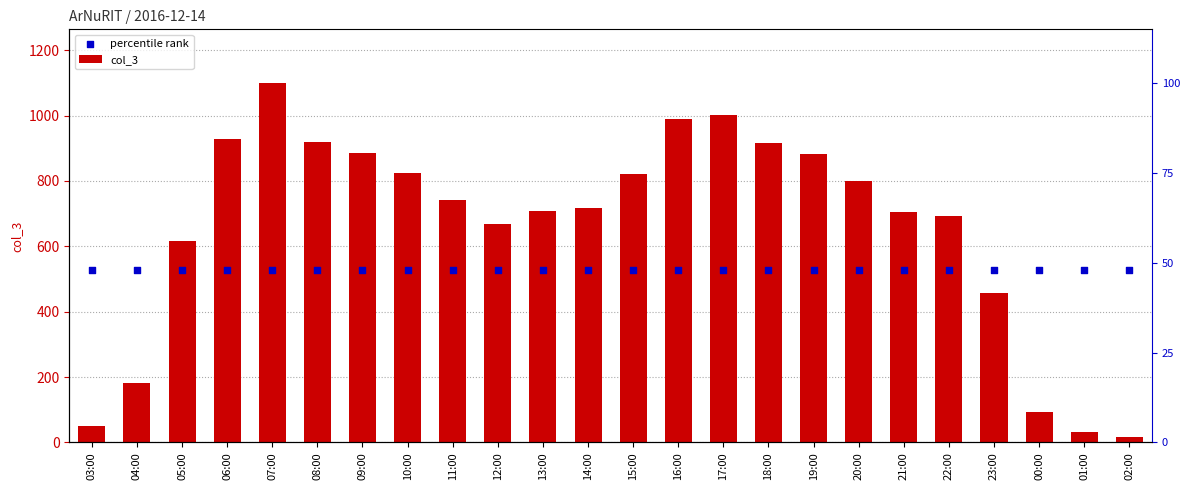

Which series reaches the minimum Y coordinate?

col_3